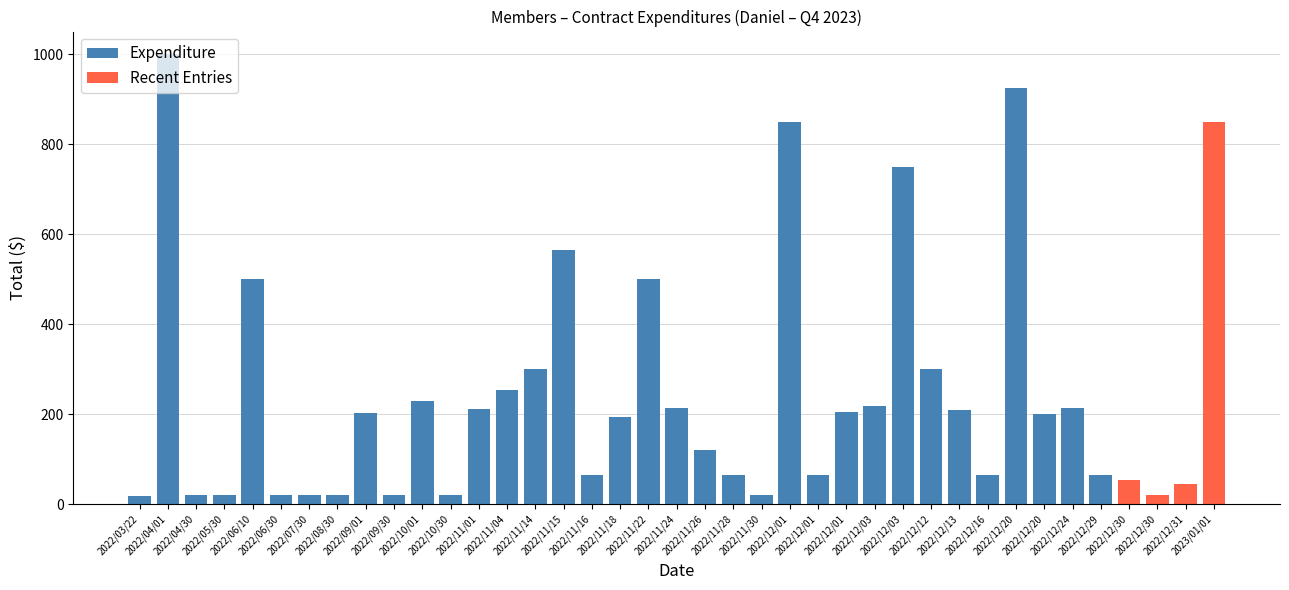

Between 2022/11/01 and 2022/12/13, which is larger?

2022/11/01